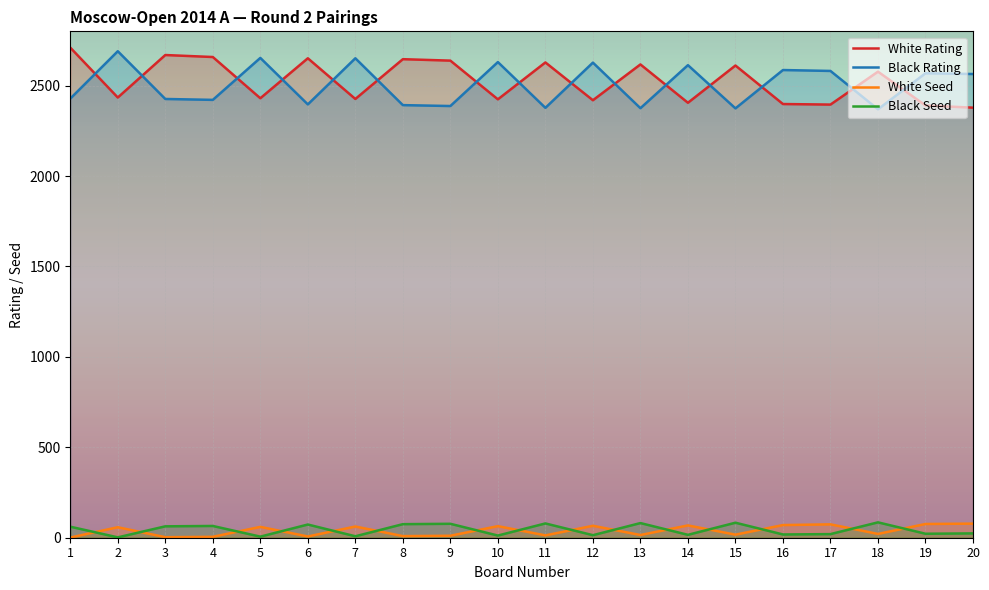

Count the number of data series in this chart.

4